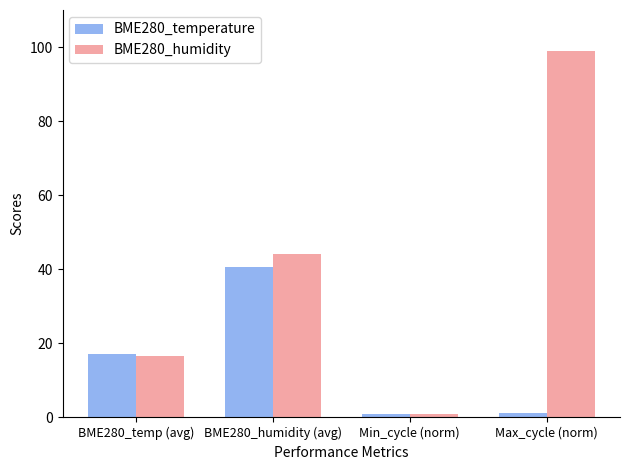

What is the value of the BME280_temperature bar at the 1st from the left?

17.0